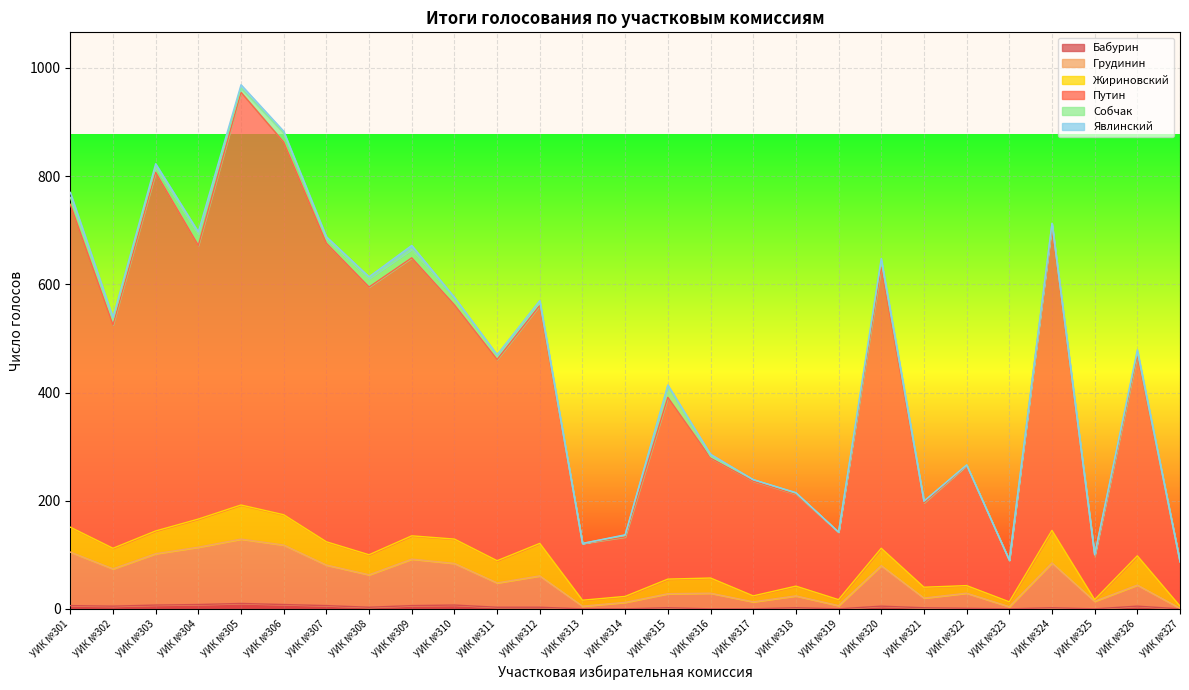

How many interior local peaks does the Путин series have?

9